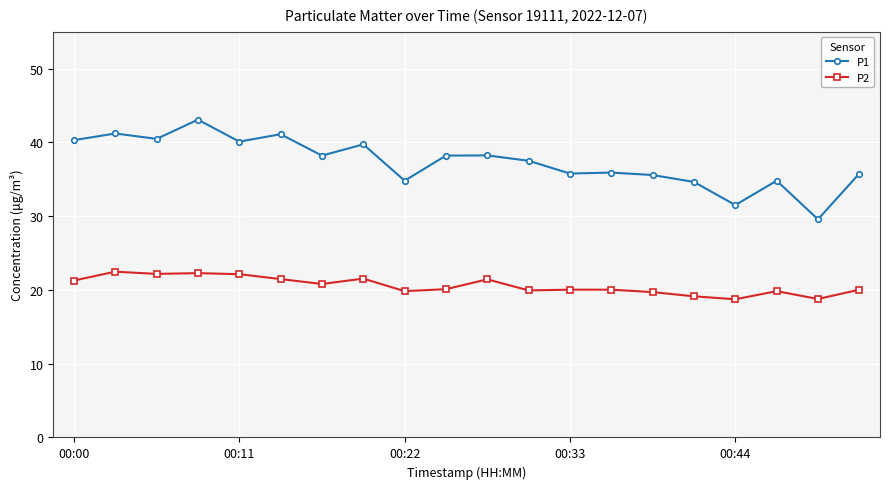

At how many categories does at least one series exceed 30?

19